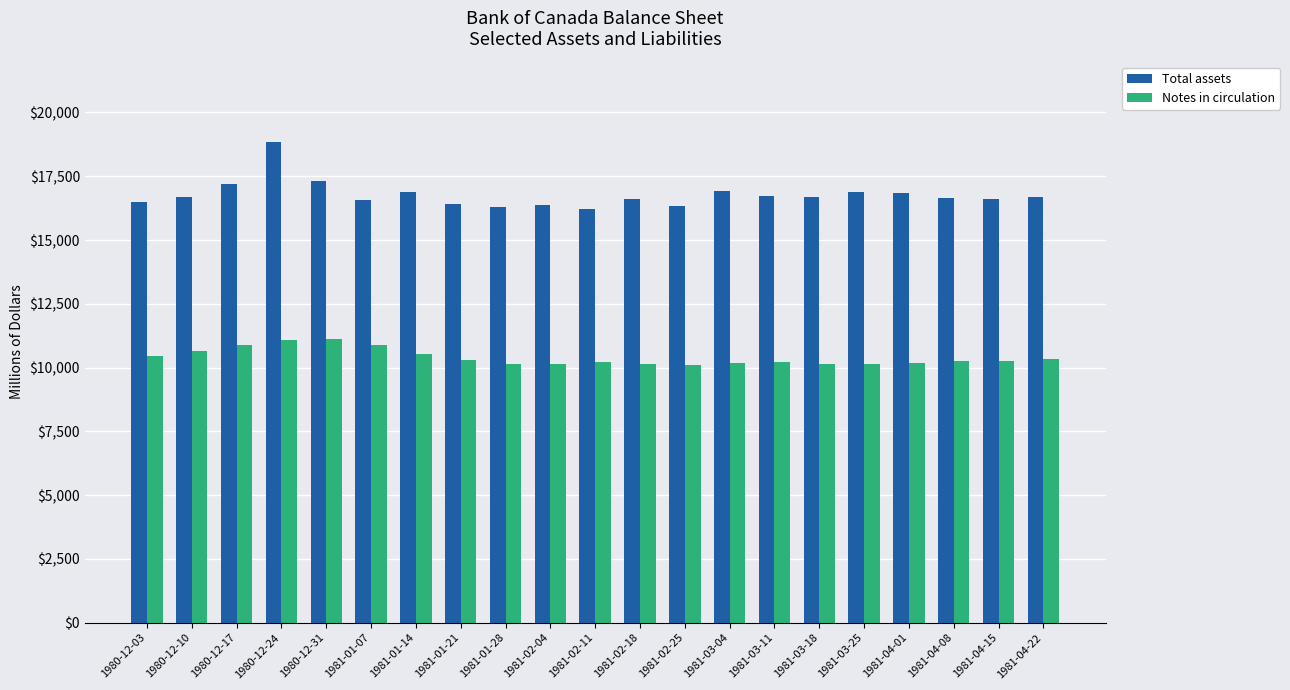

At which label does Total assets first exceed 16678?

1980-12-10